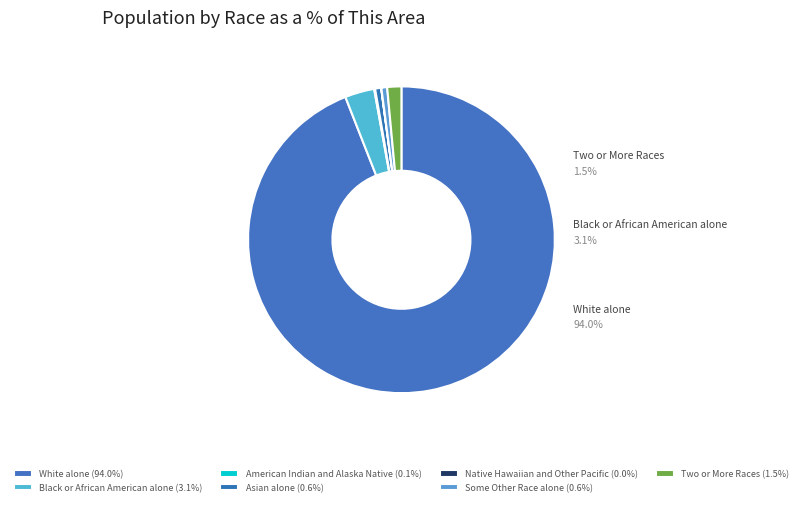

How many segments does this pie chart have?

7